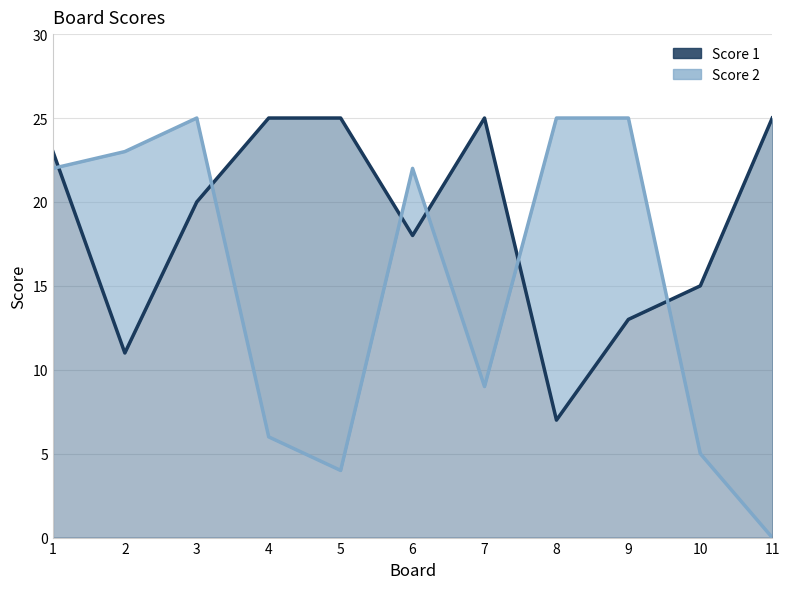

How many times do Score 2 and Score 1 cross each other?

6